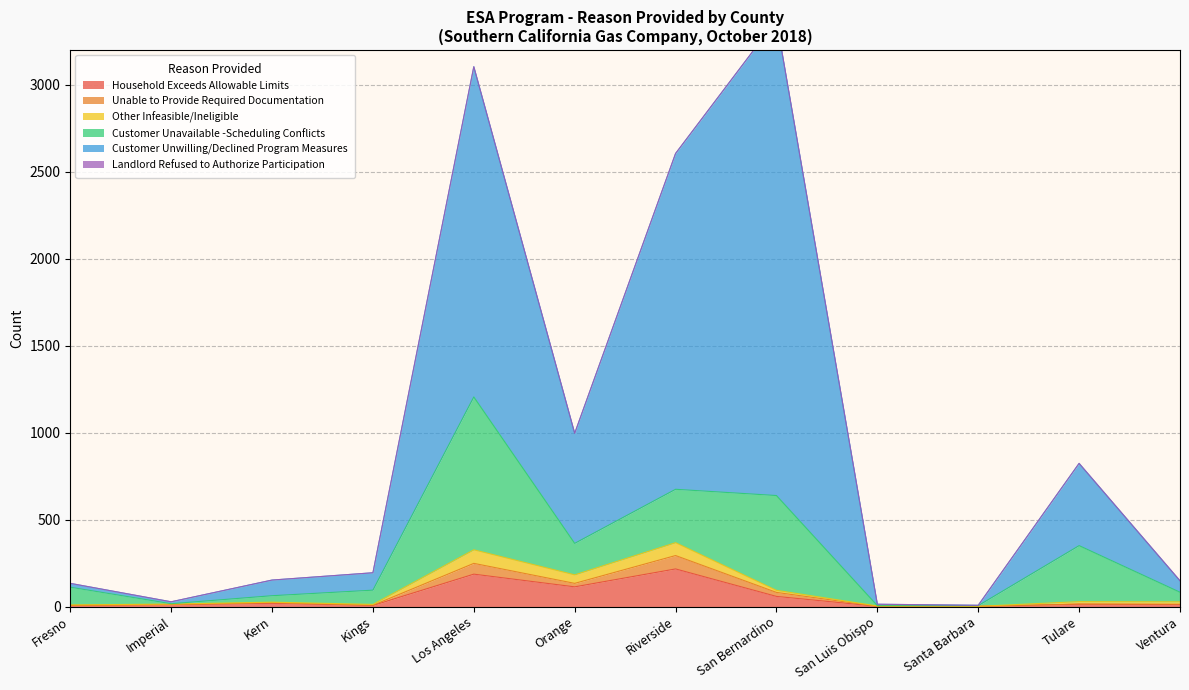

Which category has the lowest value in the Customer Unwilling/Declined Program Measures series?

Santa Barbara